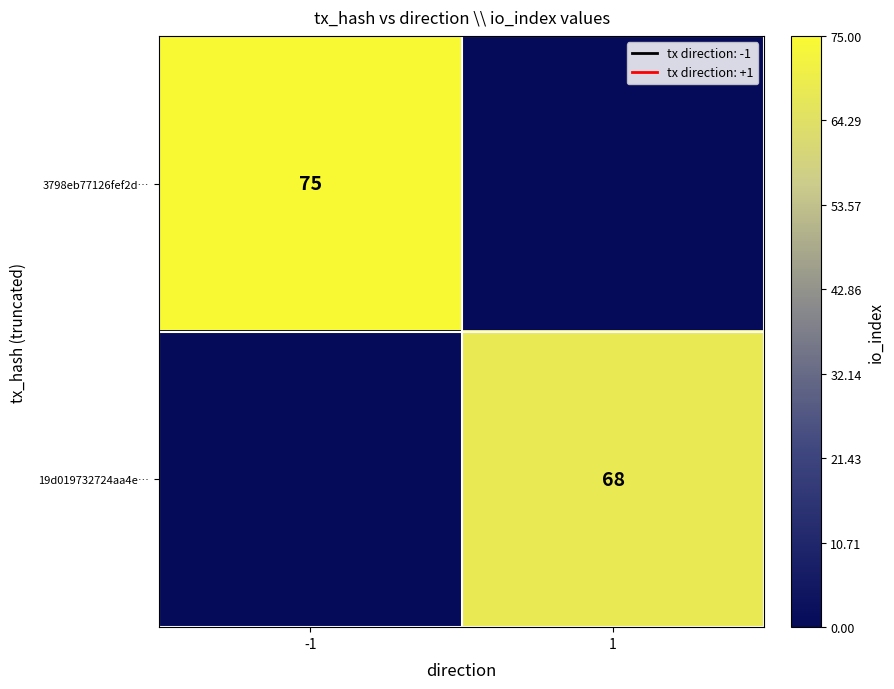

Is it true that 3798eb77126fef2d… equals 75 at -1?

True